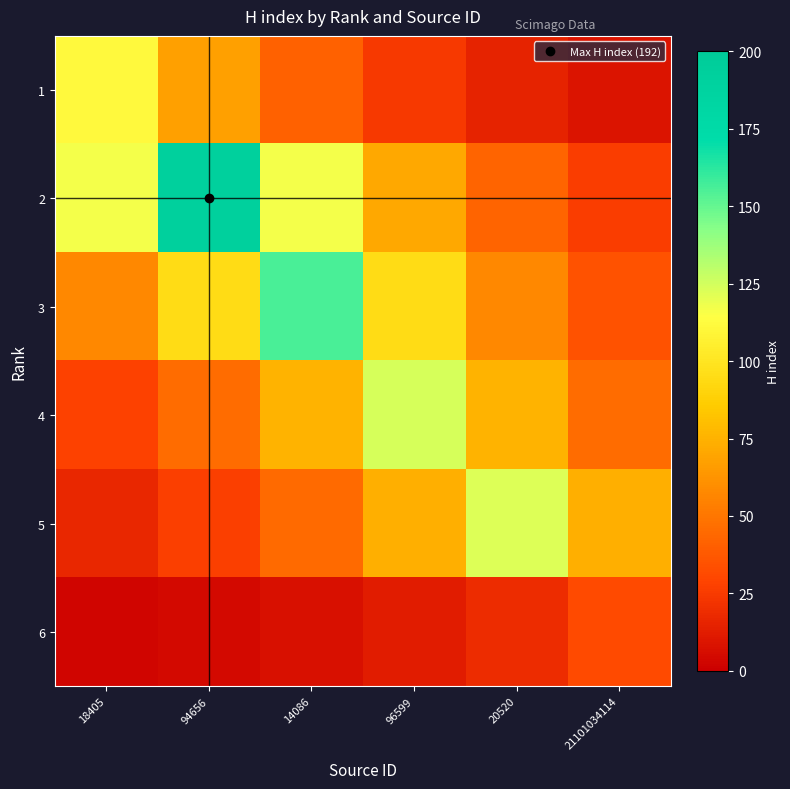

At how many categories does at least one series exceed 130?

2